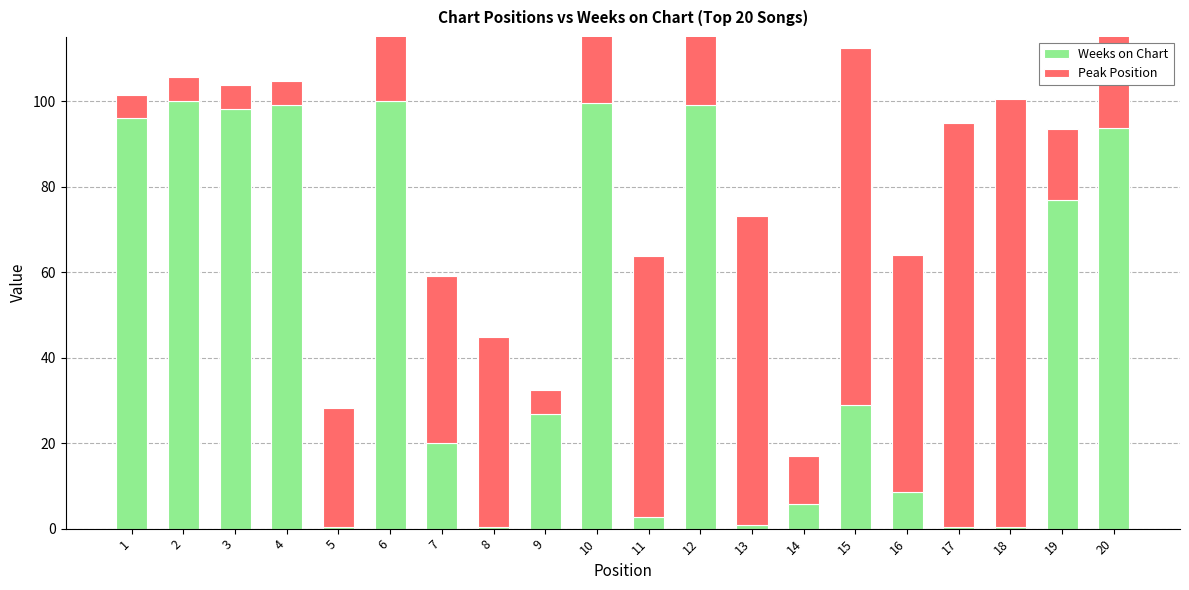

At which label does Weeks on Chart reach its minimum?

5